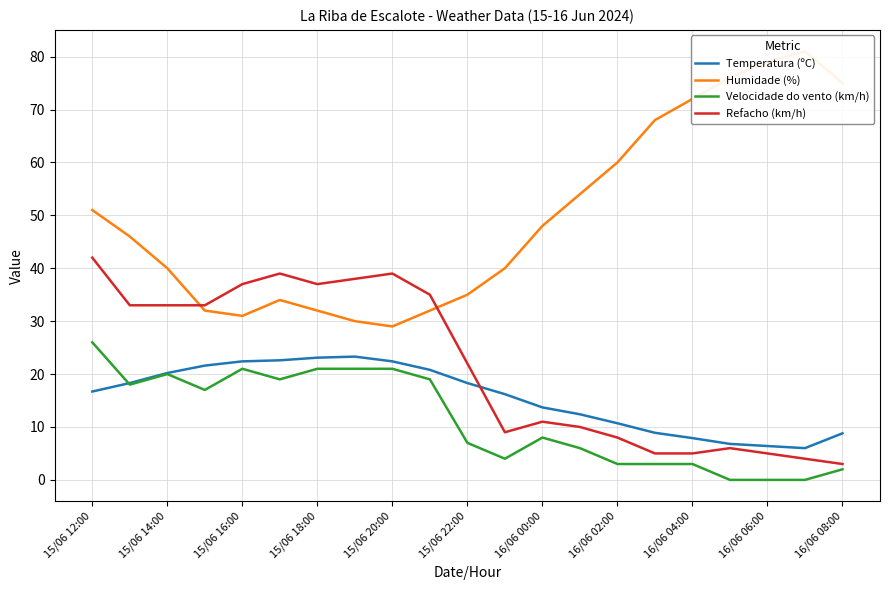

Reading left to right, transcribe all the data shown in this chart.

Temperatura (ºC): 16.7	18.3	20.2	21.6	22.4	22.6	23.1	23.3	22.4	20.8	18.3	16.2	13.7	12.4	10.7	8.9	7.9	6.8	6.4	6.0	8.8
Humidade (%): 51.0	46.0	40.0	32.0	31.0	34.0	32.0	30.0	29.0	32.0	35.0	40.0	48.0	54.0	60.0	68.0	72.0	76.0	79.0	81.0	75.0
Velocidade do vento (km/h): 26.0	18.0	20.0	17.0	21.0	19.0	21.0	21.0	21.0	19.0	7.0	4.0	8.0	6.0	3.0	3.0	3.0	0.0	0.0	0.0	2.0
Refacho (km/h): 42.0	33.0	33.0	33.0	37.0	39.0	37.0	38.0	39.0	35.0	22.0	9.0	11.0	10.0	8.0	5.0	5.0	6.0	5.0	4.0	3.0